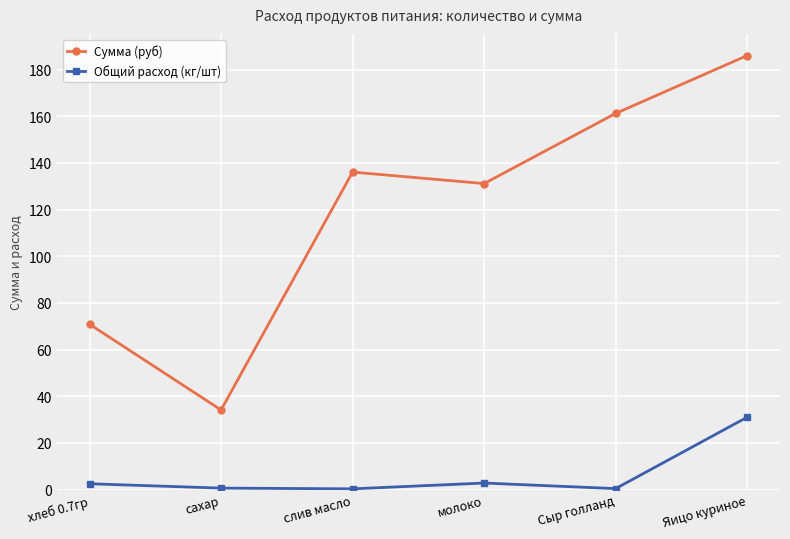

Is the value of Сумма (руб) at хлеб 0.7гр greater than the value of Общий расход (кг/шт) at хлеб 0.7гр?

Yes